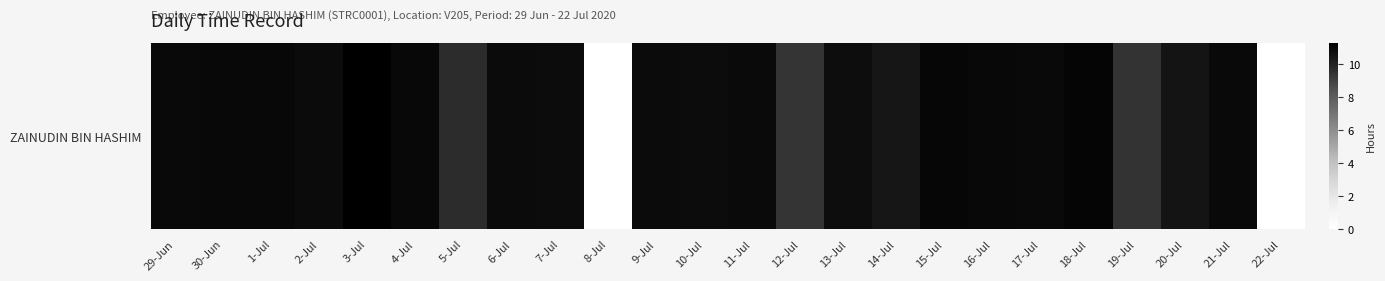

List the labels in order of value, largest first.

3-Jul, 18-Jul, 15-Jul, 30-Jun, 4-Jul, 1-Jul, 16-Jul, 21-Jul, 17-Jul, 29-Jun, 11-Jul, 2-Jul, 6-Jul, 9-Jul, 7-Jul, 10-Jul, 13-Jul, 20-Jul, 14-Jul, 5-Jul, 19-Jul, 12-Jul, 8-Jul, 22-Jul